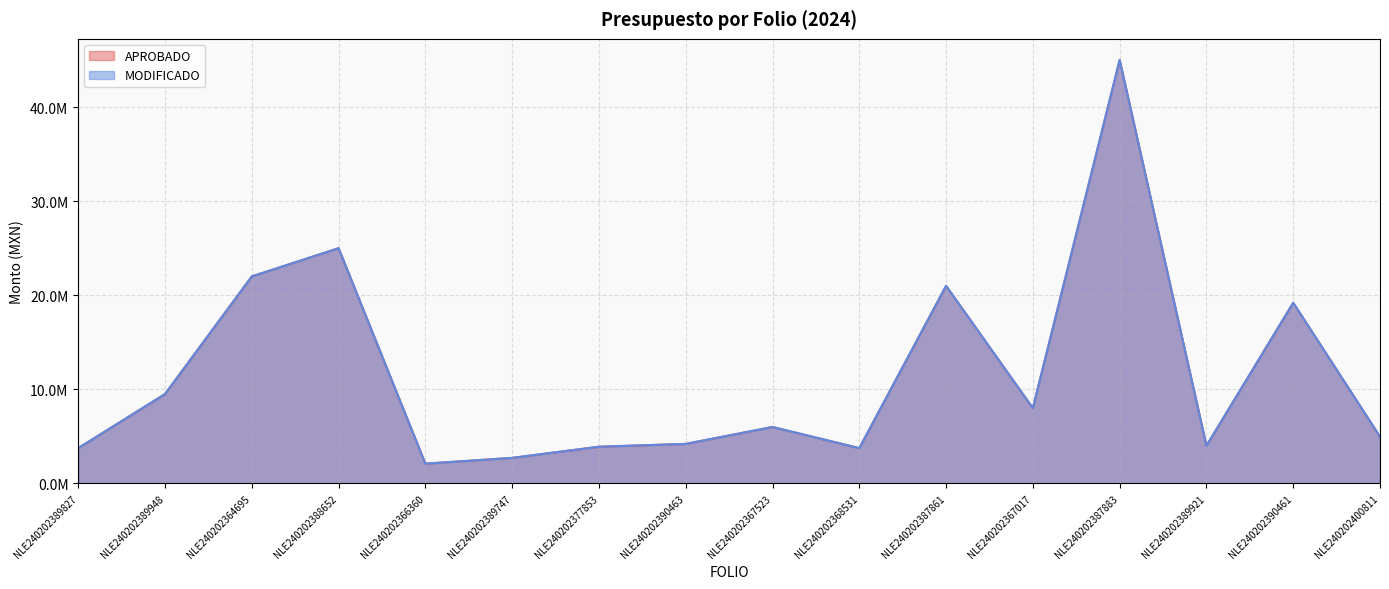

Reading right to left, transcribe all the data shown in this chart.

APROBADO: NLE240202400811=4966000	NLE240202390461=19200000	NLE240202389921=4000000	NLE240202387883=45000000	NLE240202367017=8000000	NLE240202387861=21000000	NLE240202368531=3750000	NLE240202367523=6000000	NLE240202390463=4200000	NLE240202377853=3900000	NLE240202389747=2714279	NLE240202366360=2100000	NLE240202388652=25000000	NLE240202364695=22000000	NLE240202389948=9500000	NLE240202389827=3750000
MODIFICADO: NLE240202400811=4966000	NLE240202390461=19200000	NLE240202389921=4000000	NLE240202387883=45000000	NLE240202367017=8000000	NLE240202387861=21000000	NLE240202368531=3750000	NLE240202367523=6000000	NLE240202390463=4200000	NLE240202377853=3900000	NLE240202389747=2714279	NLE240202366360=2100000	NLE240202388652=25000000	NLE240202364695=22000000	NLE240202389948=9500000	NLE240202389827=3750000